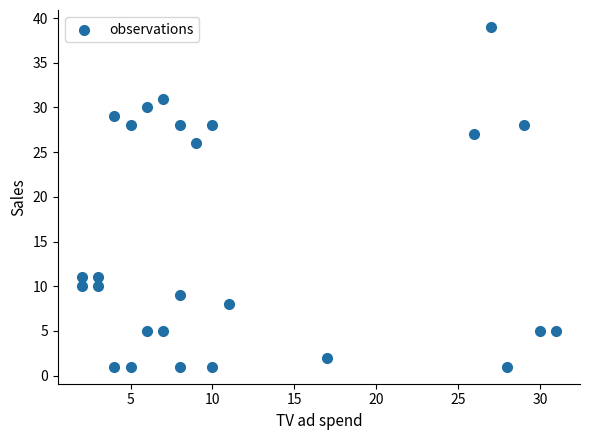

What Y value in the scatter plot is closest to 20?

26